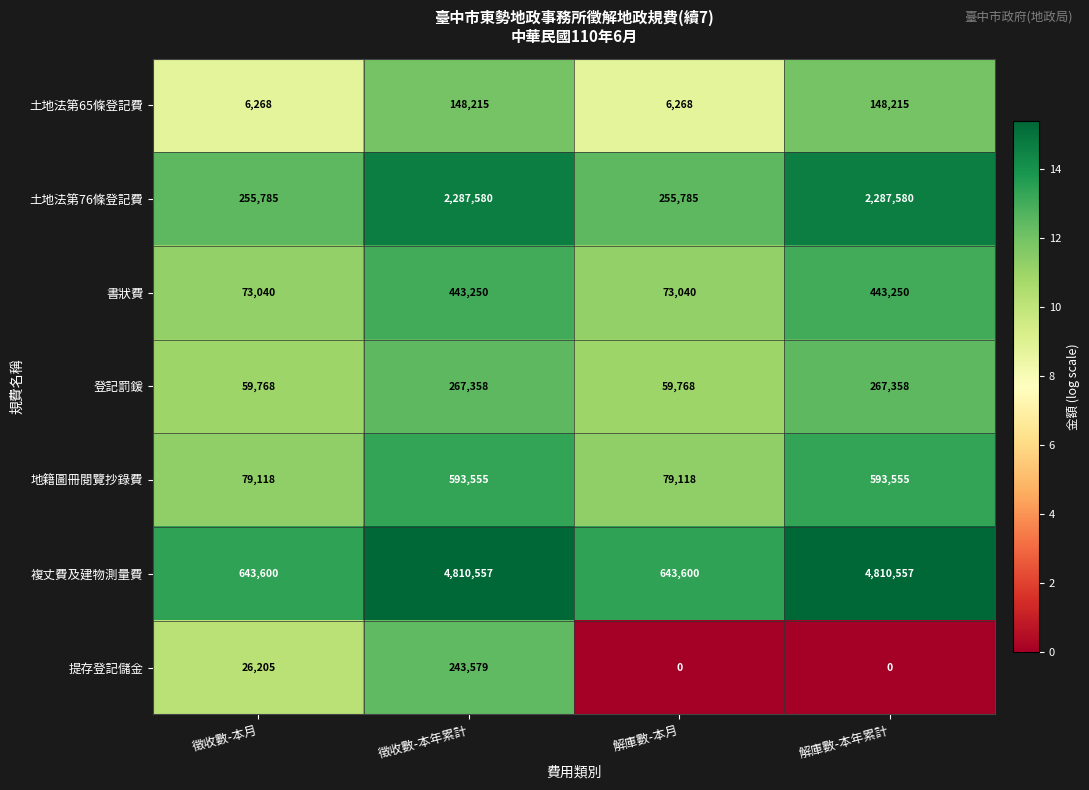

How many 書狀費 values are between 73040 and 443250?

4